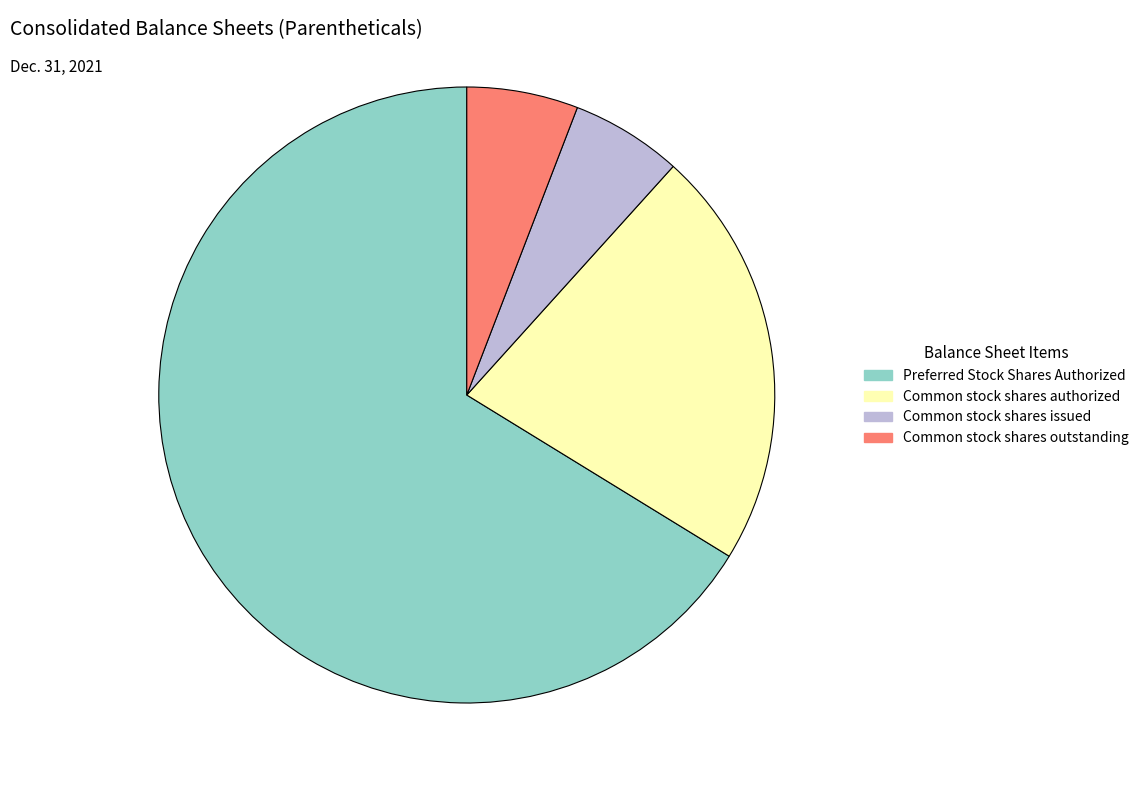

Is the sum of Preferred Stock Shares Authorized and Common stock shares outstanding greater than half?

Yes